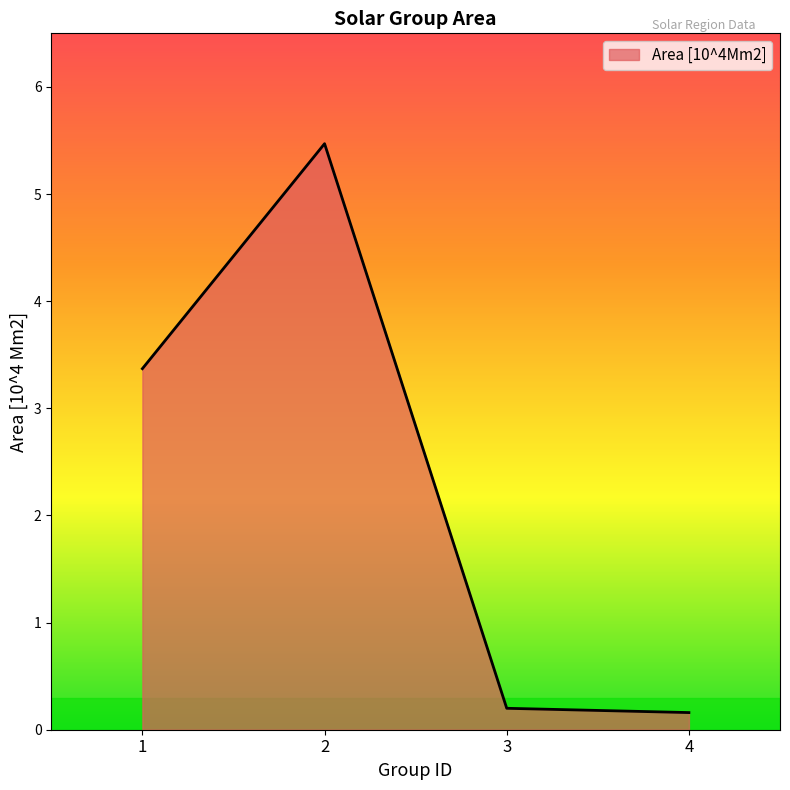

What is the sum of all values?

9.2